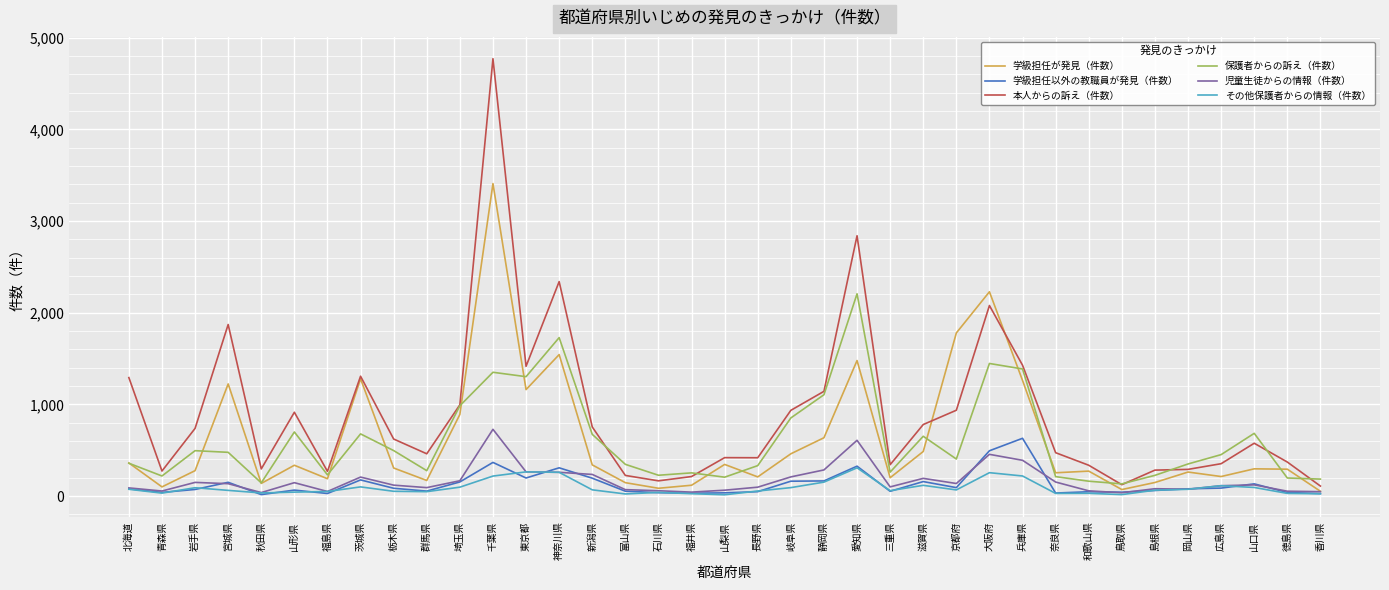

In その他保護者からの情報（件数）, how many points are lower than both neighbors (excluding endpoints)?

9